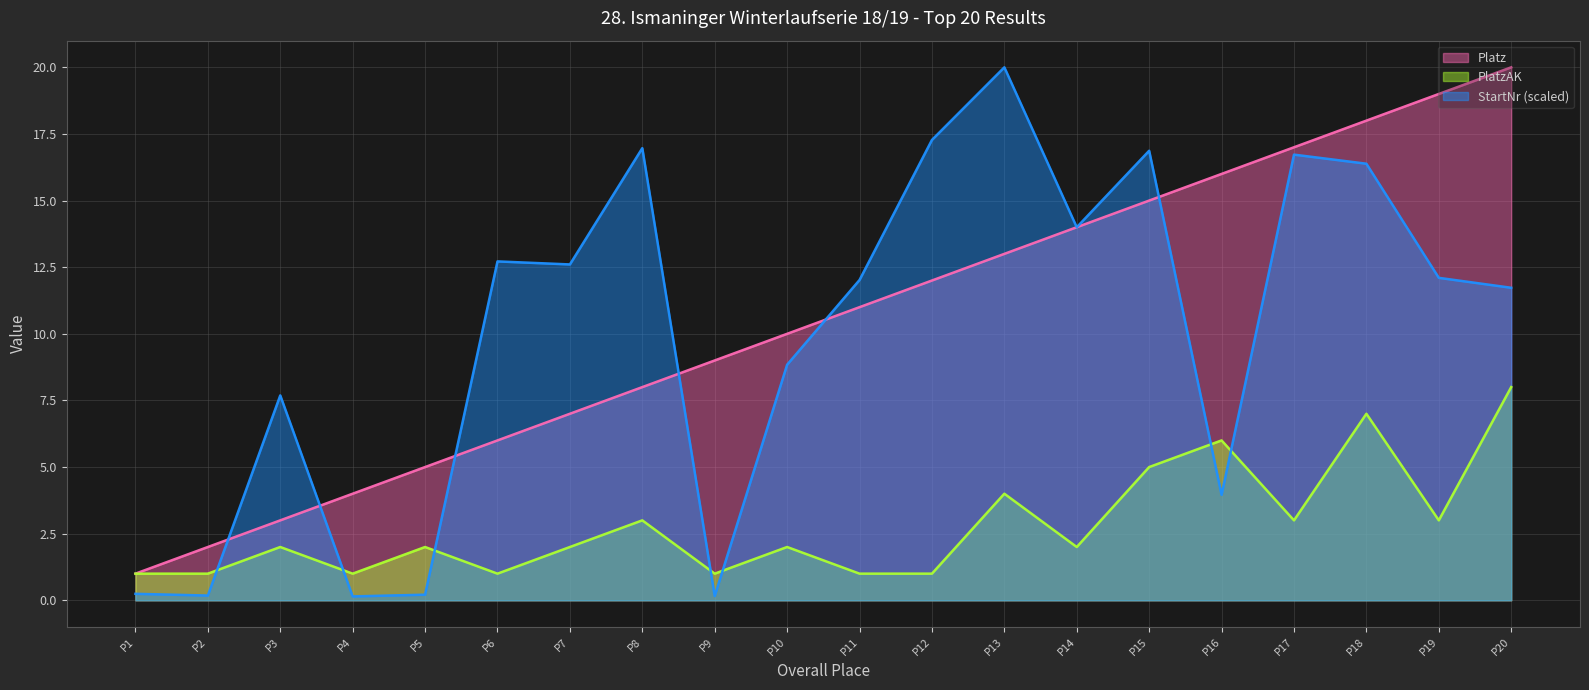

What is the minimum value for PlatzAK?

1.0